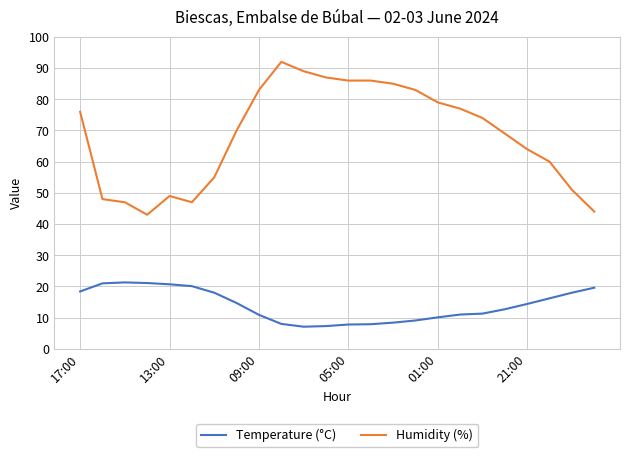

Which series has the largest total across all categories?

Humidity (%)